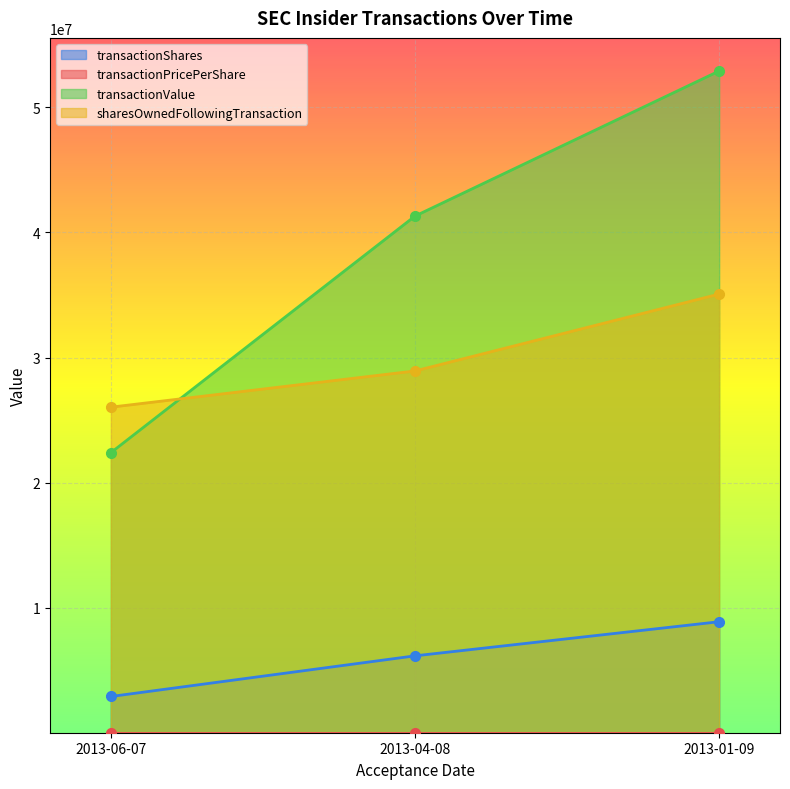

Is it true that sharesOwnedFollowingTransaction equals 28925340.0 at 2013-04-08?

True